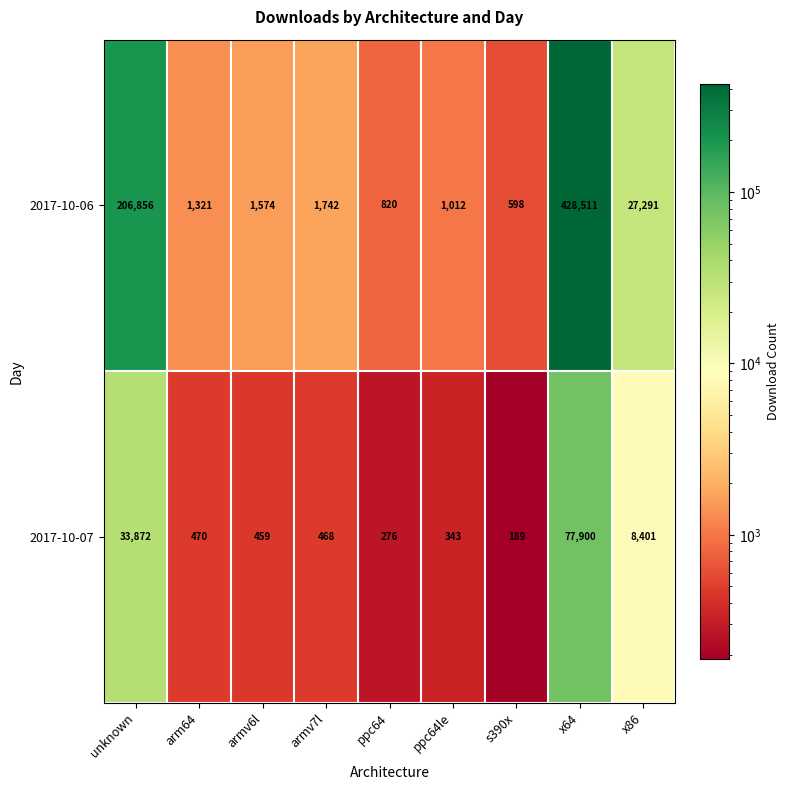

List the series in order of their peak value, highest first.

2017-10-06, 2017-10-07